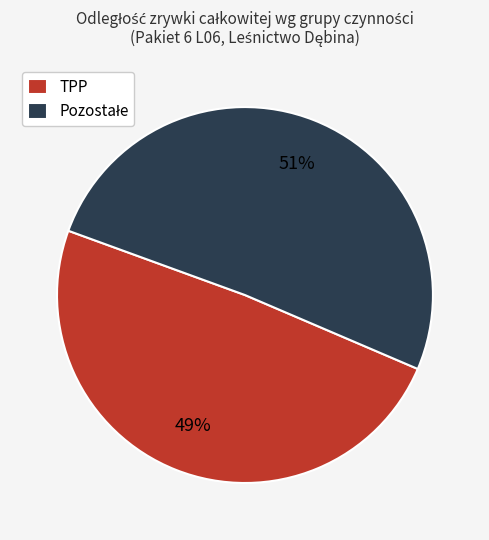

To the nearest percent, what portion does TPP represent?

49%